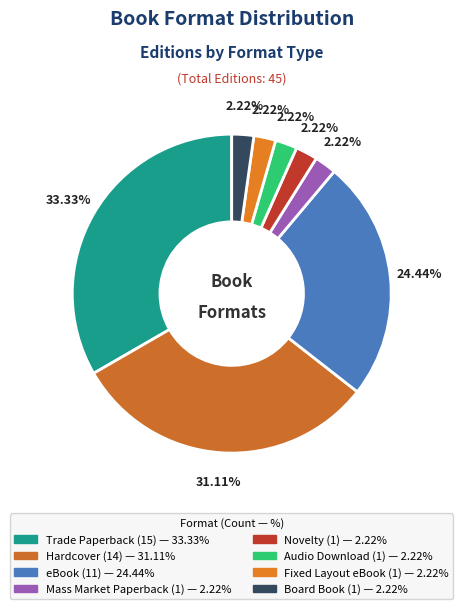

Does Hardcover represent more than half of the total?

No